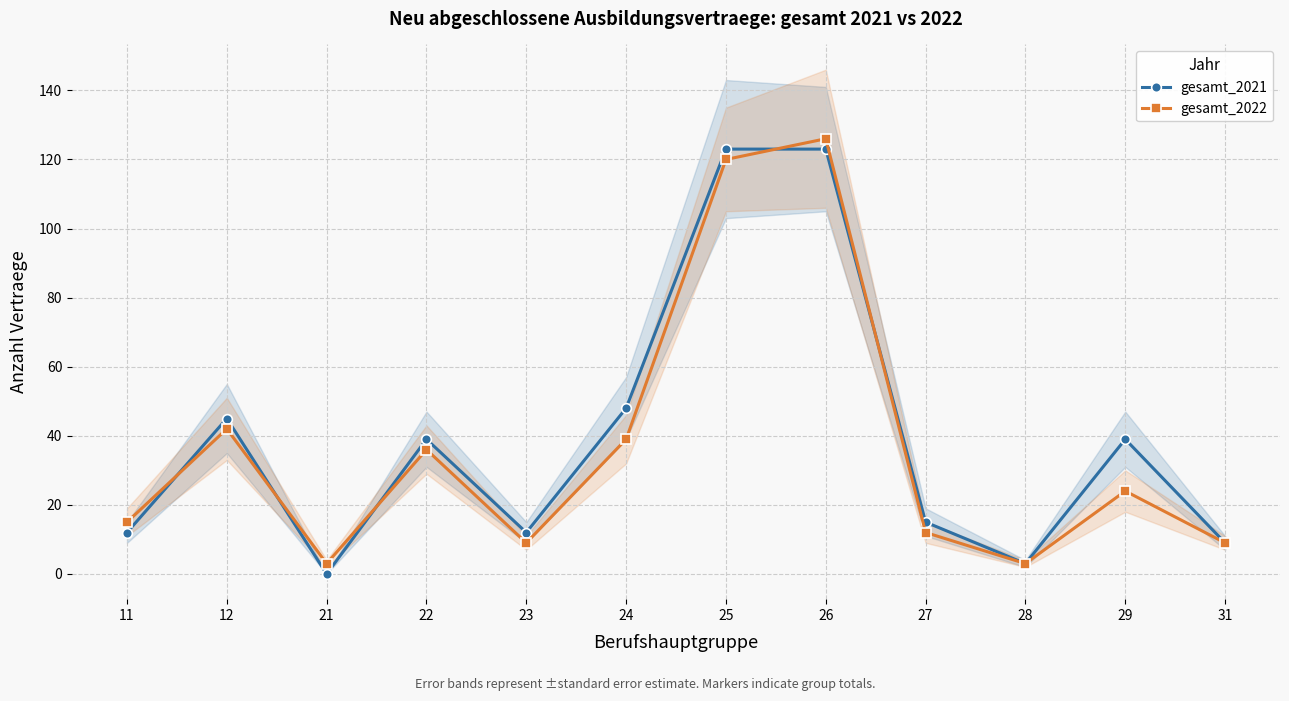

How many categories are shown in the chart?

12